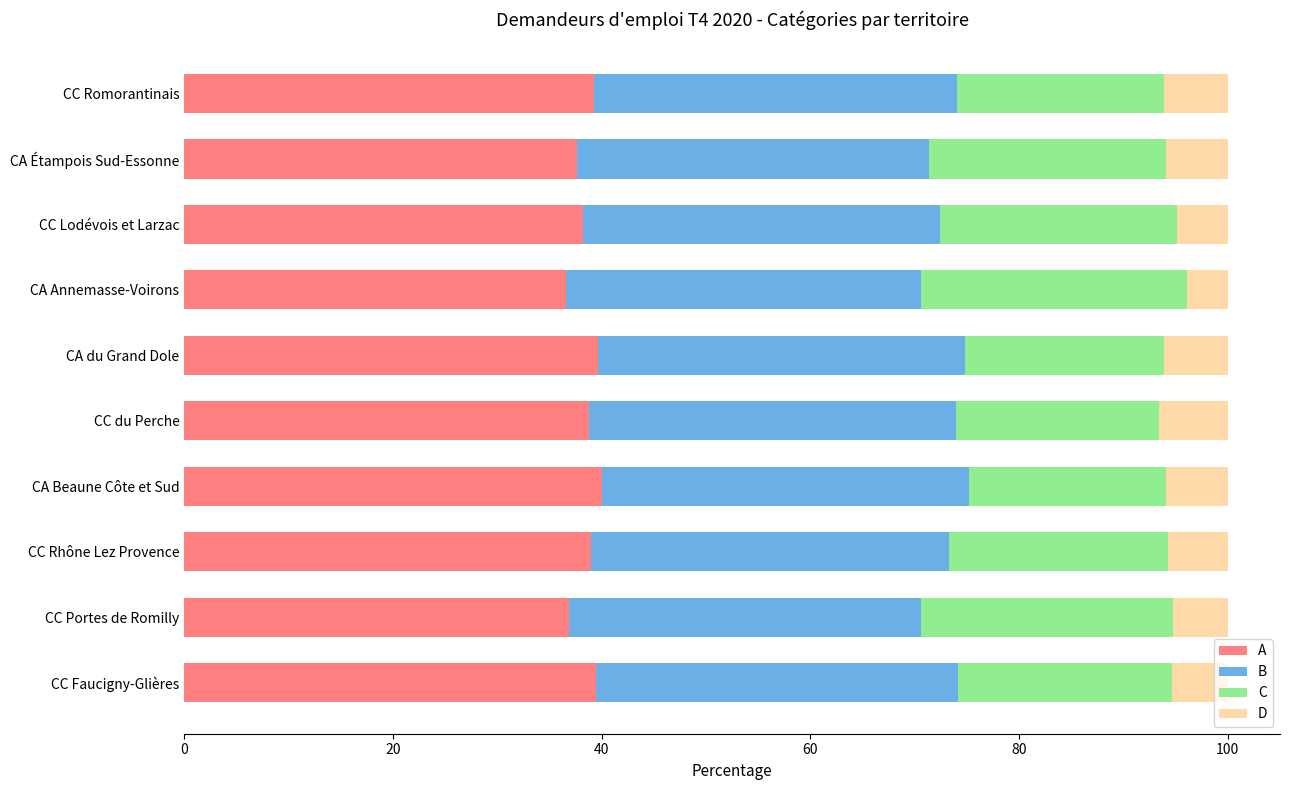

What is the total value across all series at CA du Grand Dole?

100.0